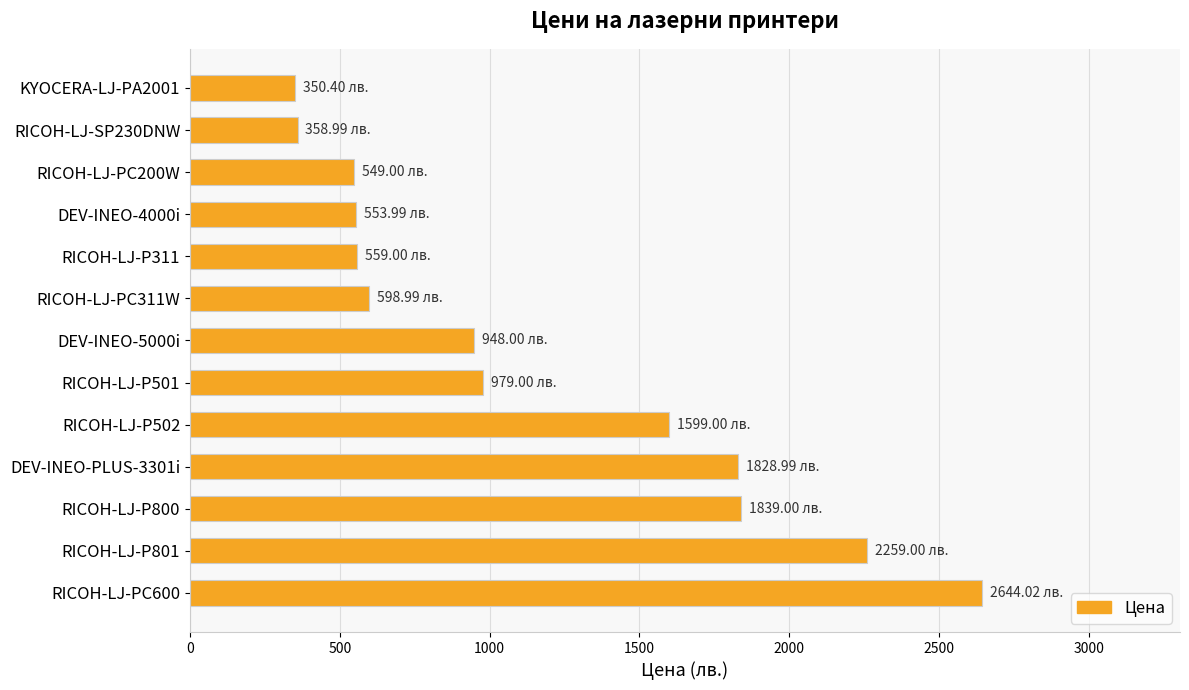

What is the ratio of the value at RICOH-LJ-PC200W to the value at DEV-INEO-PLUS-3301i?

0.3